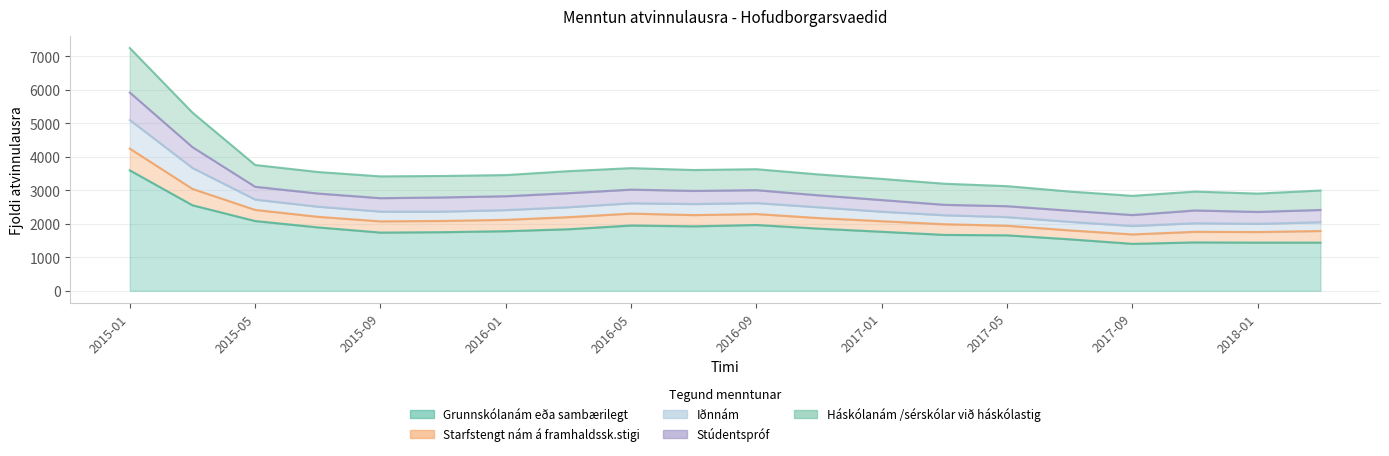

At which category is the sum across all series the highest?

2015-01